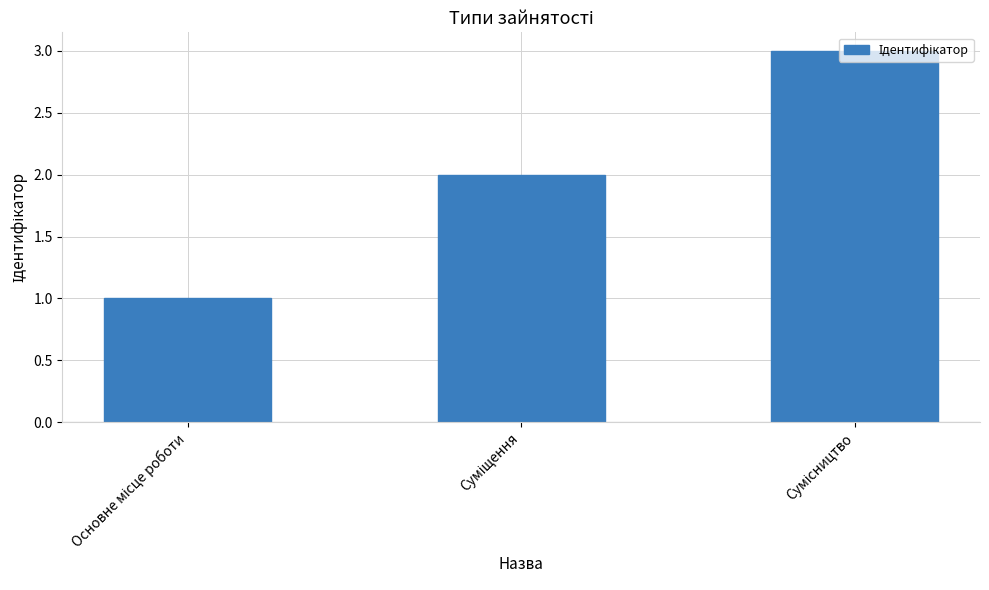

How many data points are less than 2?

1